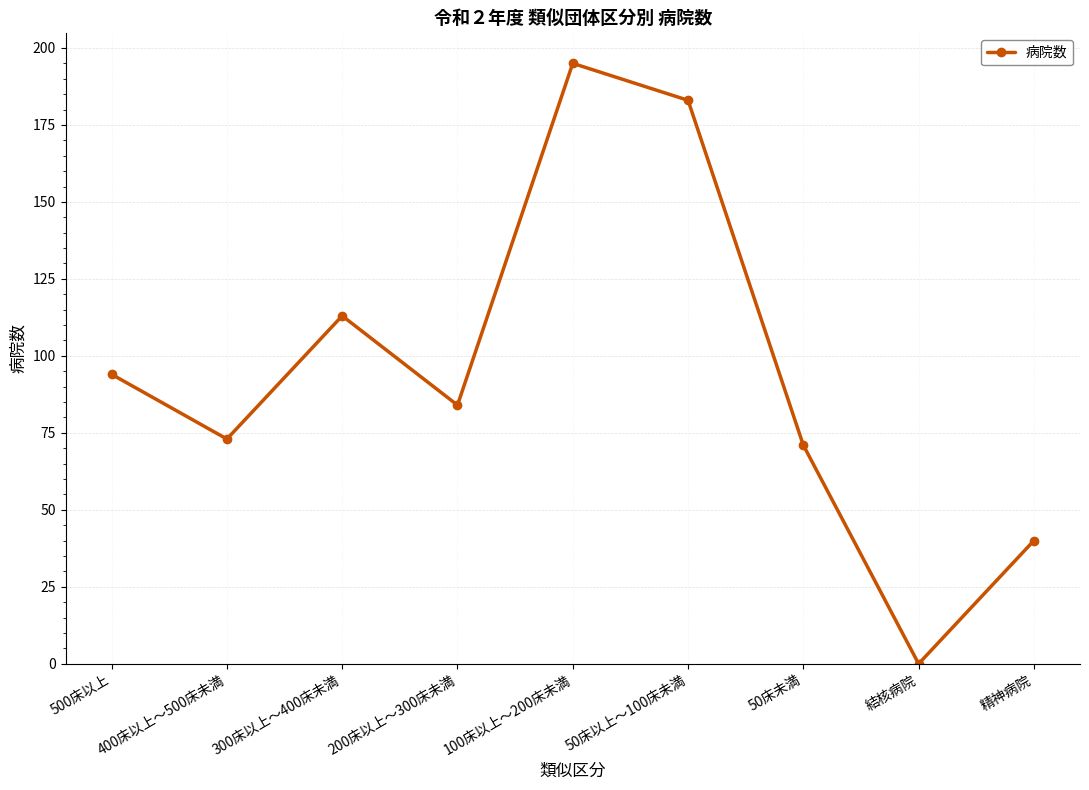

What is the sum of all values?

853